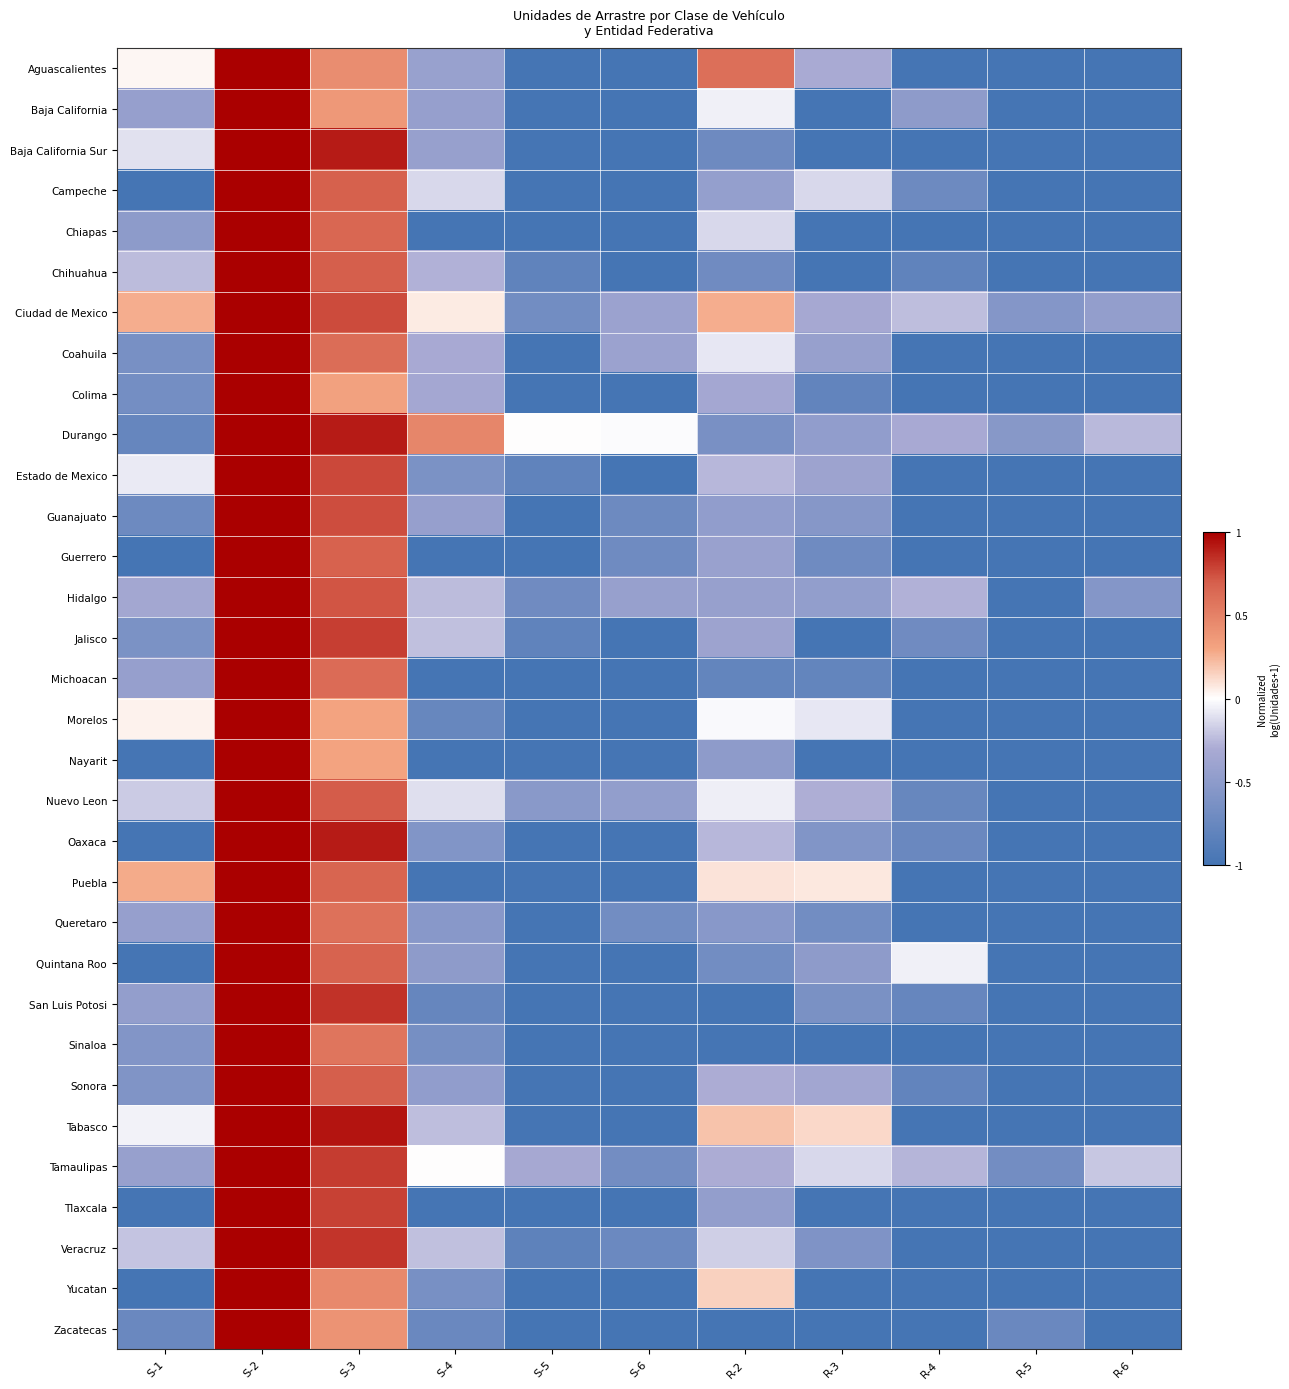

Between S-2 and R-5, which is larger?

S-2